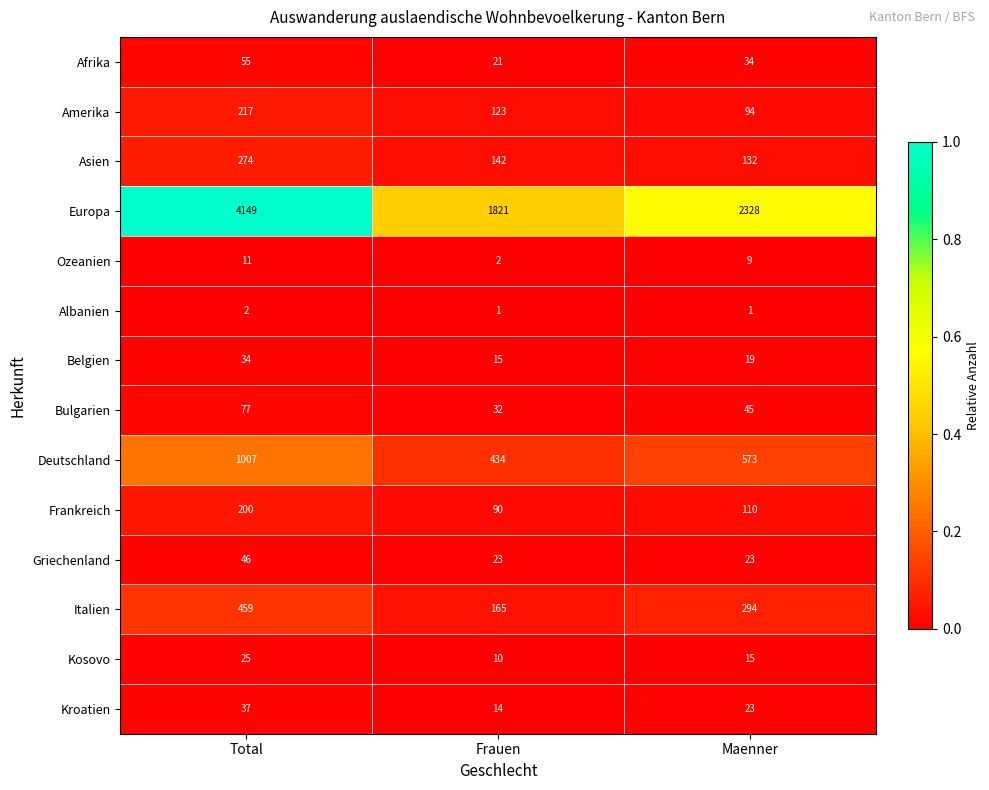

Count the Bulgarien values in the range 32 to 77.

3